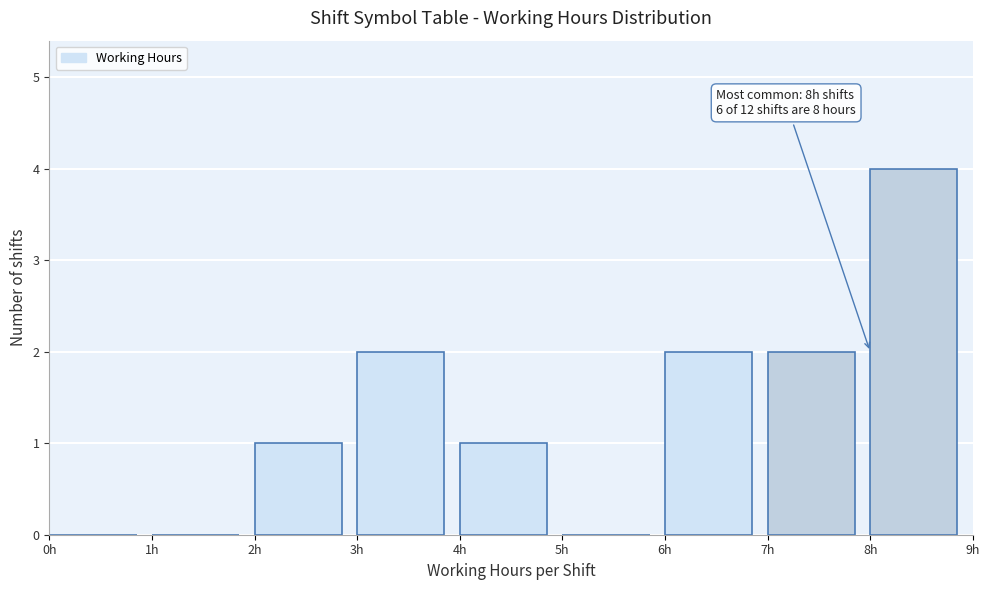

Over which range of the x-axis is the bar tallest?

8 to 9